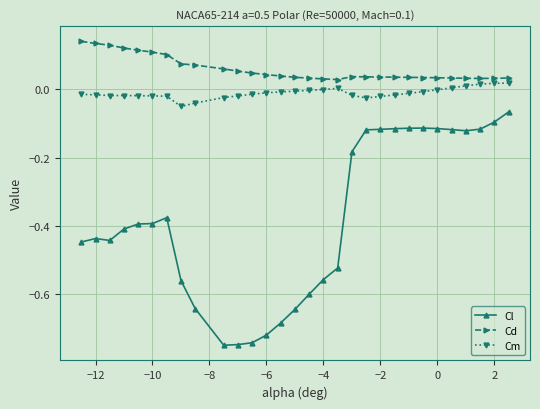

Rank the series by their maximum value, from lowest to highest.

Cl, Cm, Cd